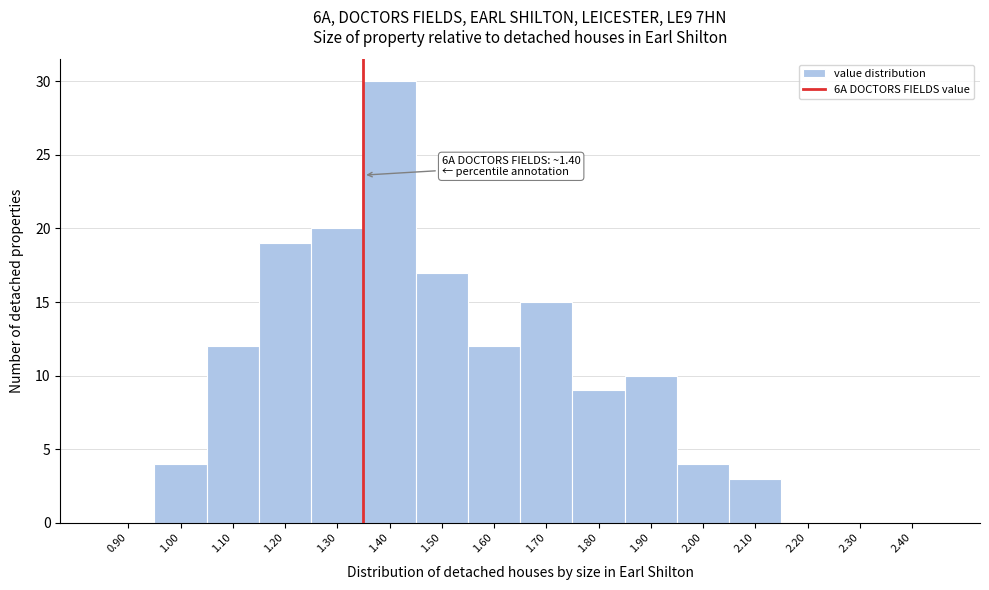

Reading left to right, transcribe all the data shown in this chart.

0.90=0	1.00=4	1.10=12	1.20=19	1.30=20	1.40=30	1.50=17	1.60=12	1.70=15	1.80=9	1.90=10	2.00=4	2.10=3	2.20=0	2.30=0	2.40=0